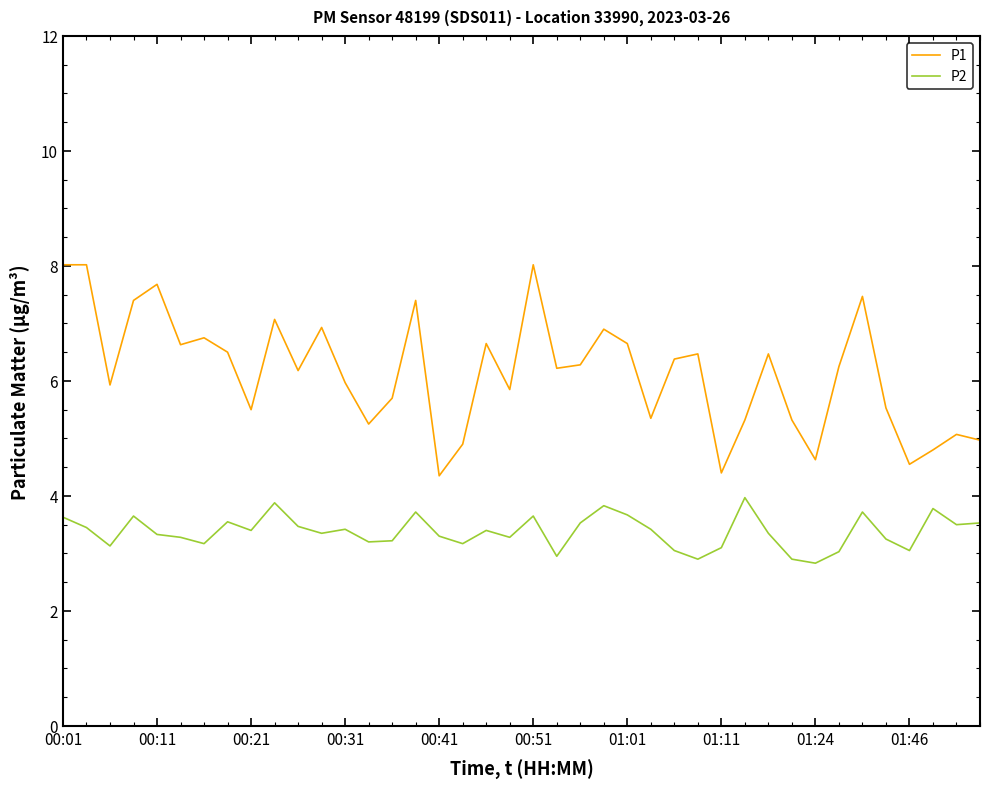

What is the difference between the maximum and minimum values in the P2 series?

1.1